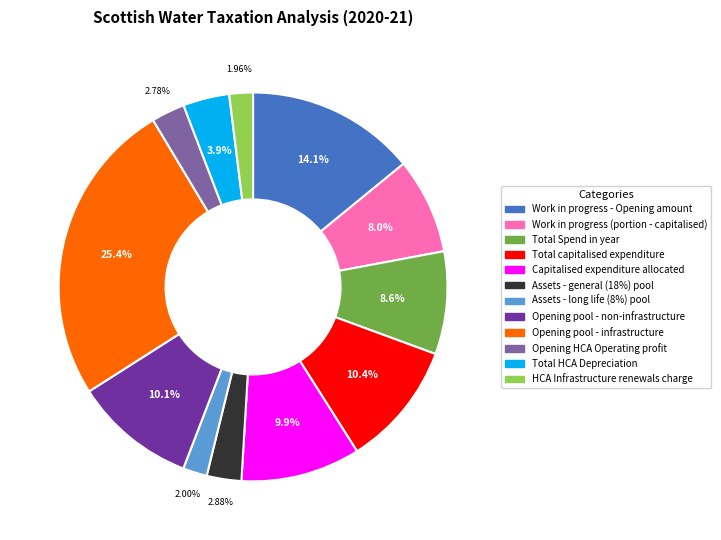

Between Work in progress - Opening amount and Assets - long life (8%) pool, which is larger?

Work in progress - Opening amount